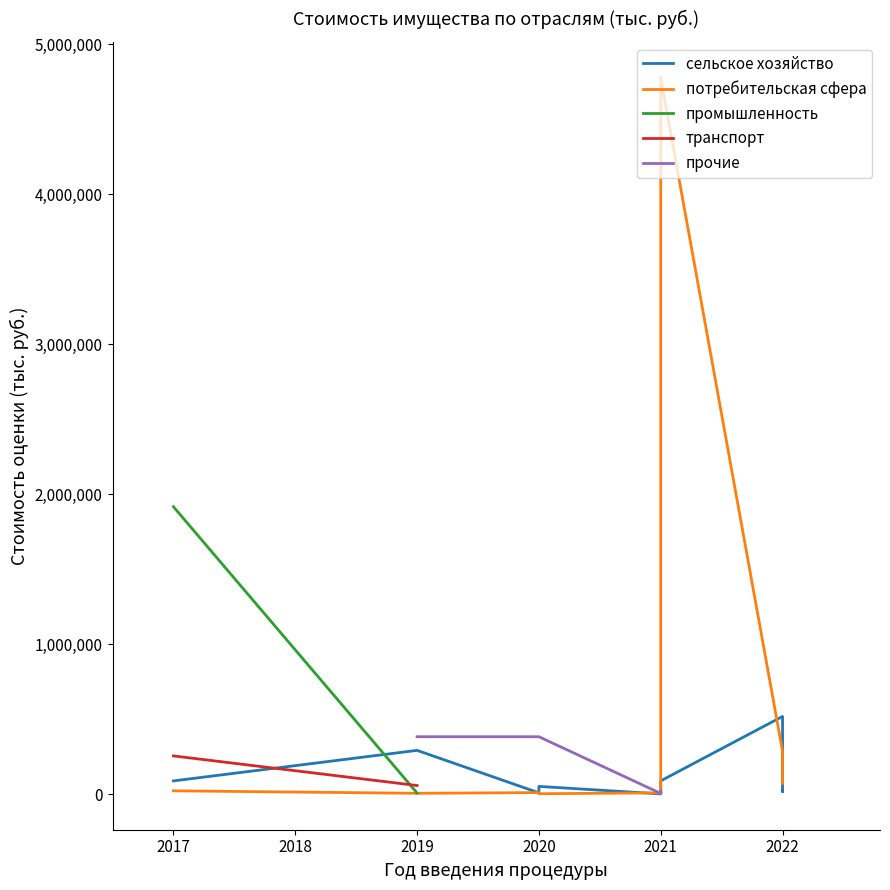

What is the highest value of the транспорт series?

254556.0